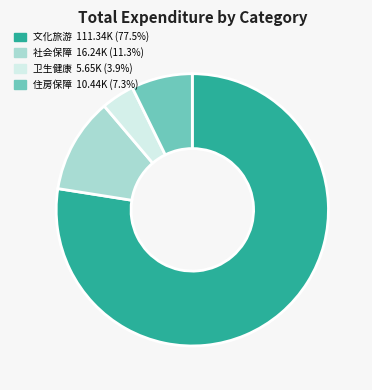

Is there a majority slice in this chart?

Yes